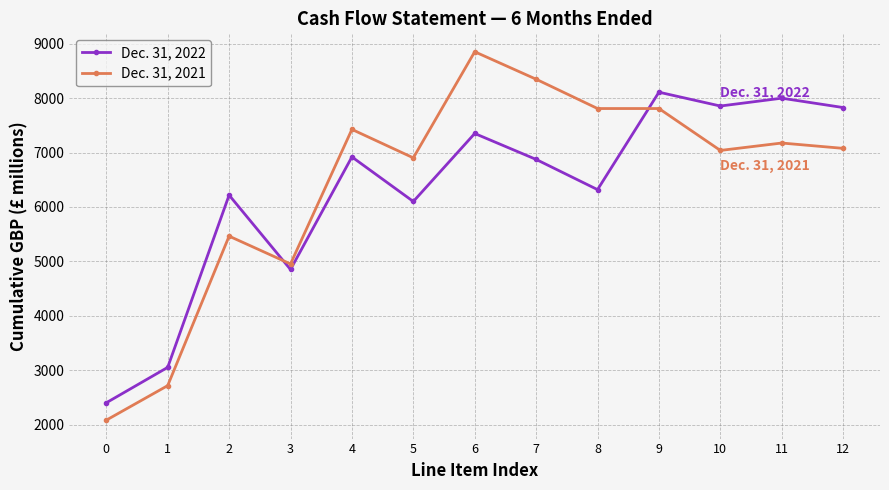

What is the total value across all series at 2?

11683